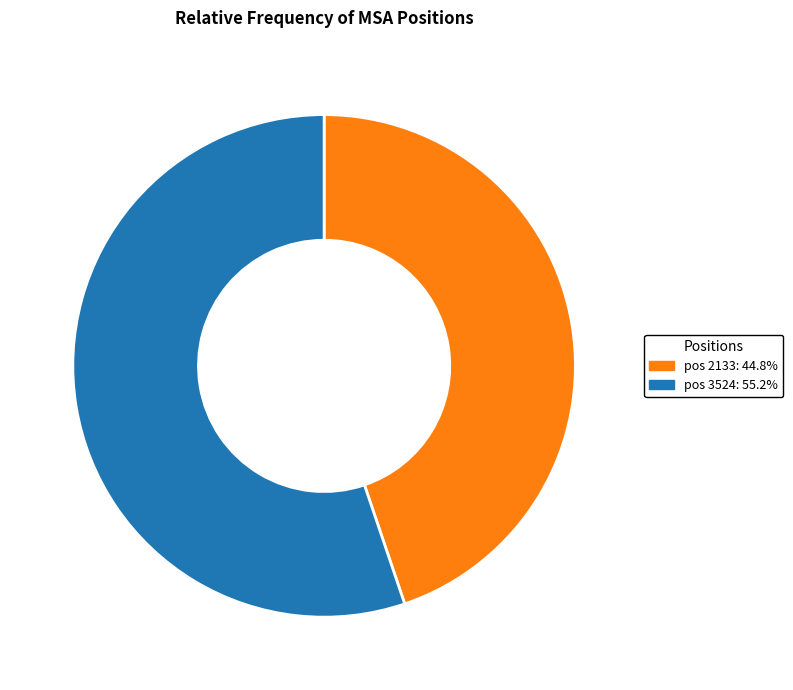

Is the sum of pos 3524: 55.2% and pos 2133: 44.8% greater than half?

Yes